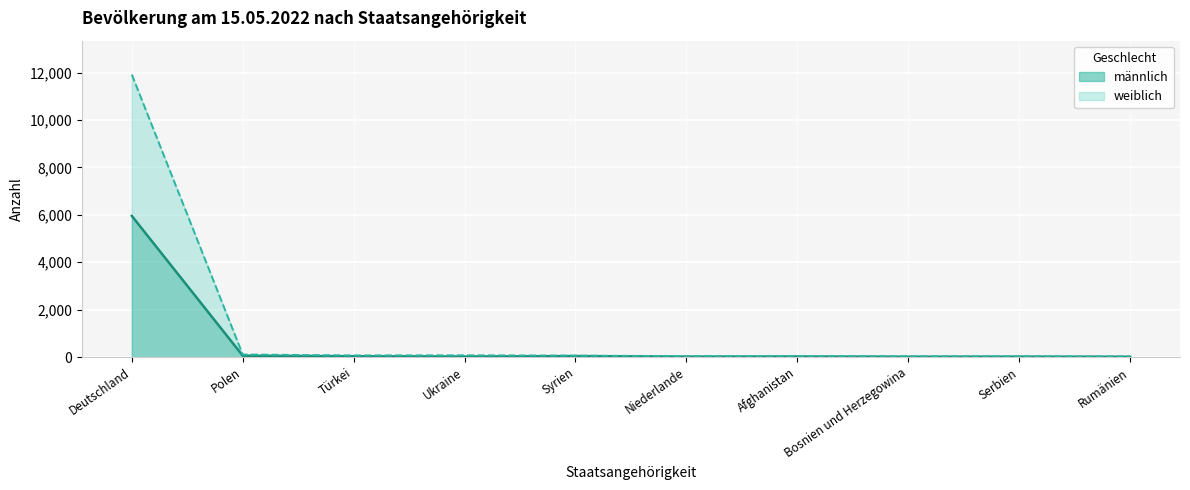

Reading left to right, list all the values displayed in this chart.

männlich: Deutschland=5956	Polen=60	Türkei=36	Ukraine=22	Syrien=43	Niederlande=20	Afghanistan=25	Bosnien und Herzegowina=16	Serbien=19	Rumänien=15
weiblich: Deutschland=11918	Polen=109	Türkei=72	Ukraine=76	Syrien=65	Niederlande=39	Afghanistan=41	Bosnien und Herzegowina=33	Serbien=33	Rumänien=29